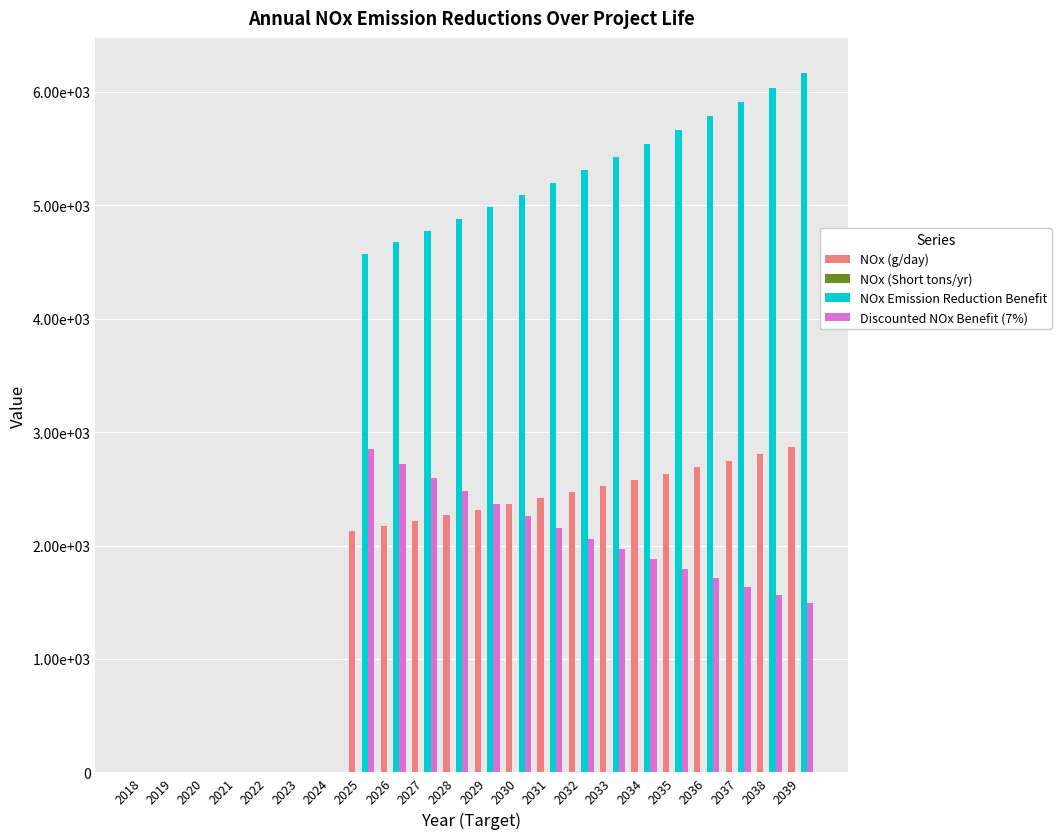

Does the chart contain stacked bars?

No